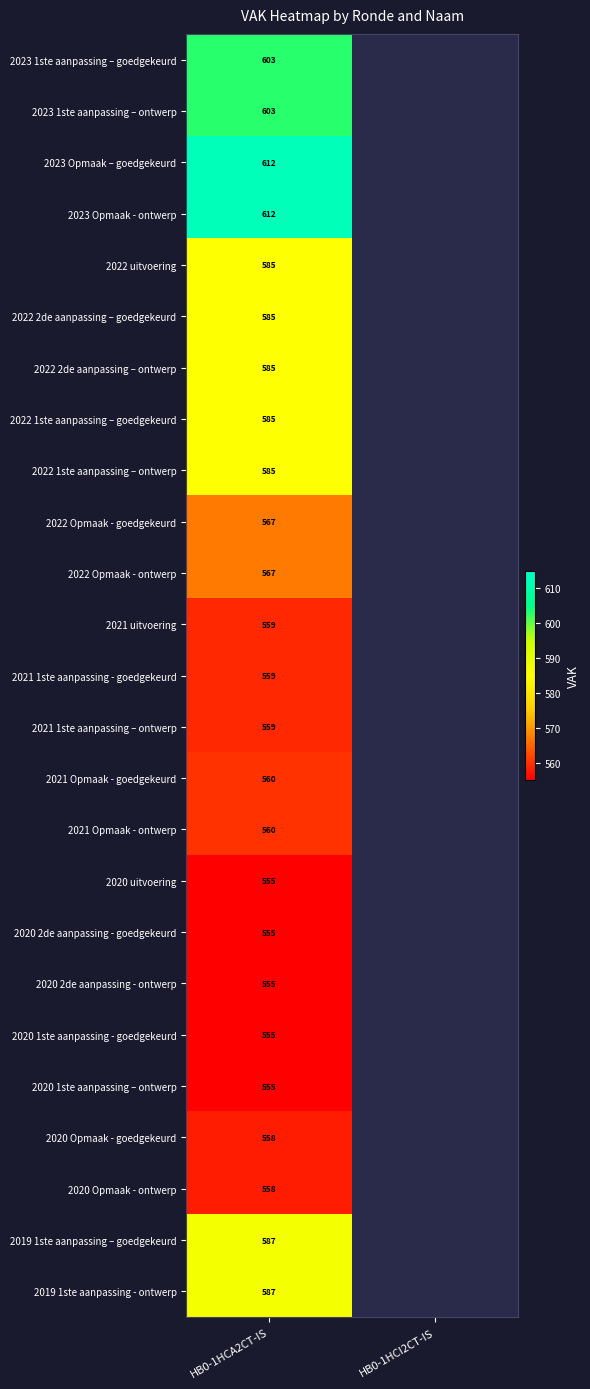

The value of 2022 1ste aanpassing – ontwerp at HB0-1HCA2CT-IS is 766. True or false?

False